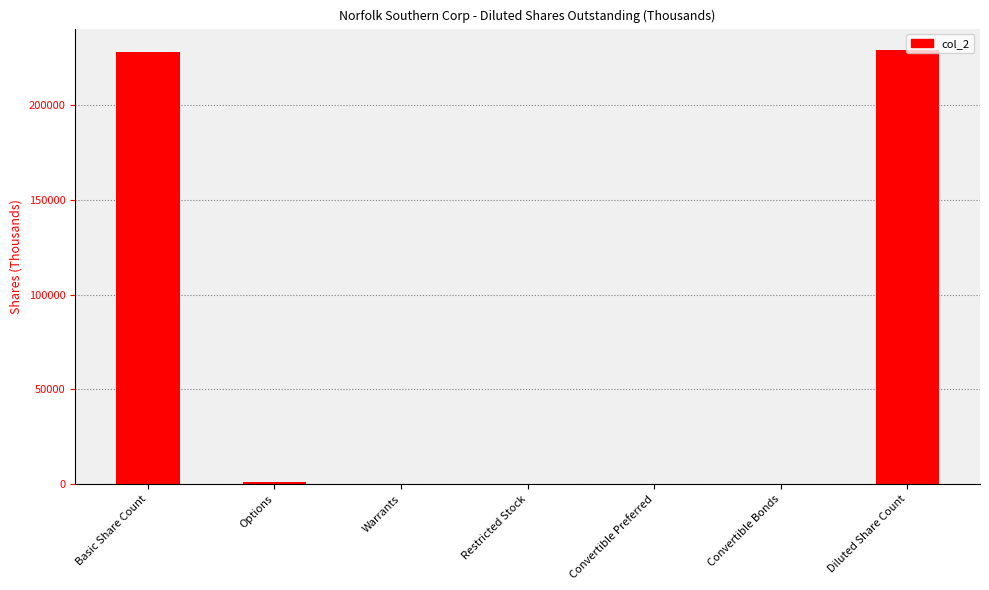

How many categories are shown in the chart?

7